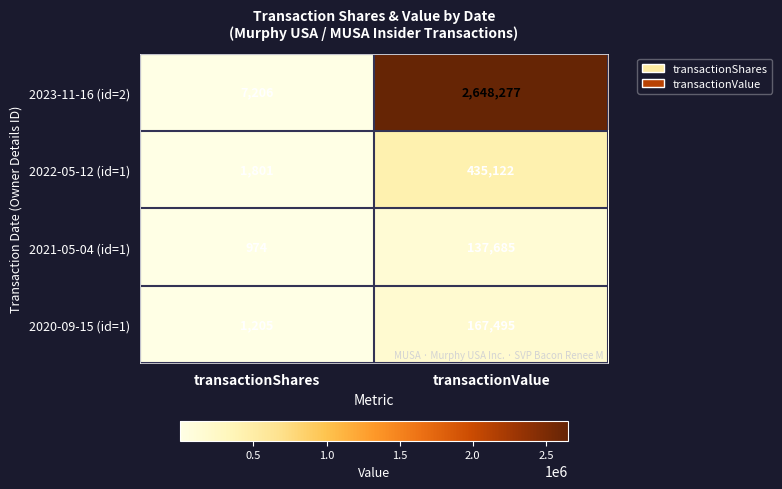

What is the approximate value of 2020-09-15 (id=1) at transactionShares, to the nearest 50?

1200